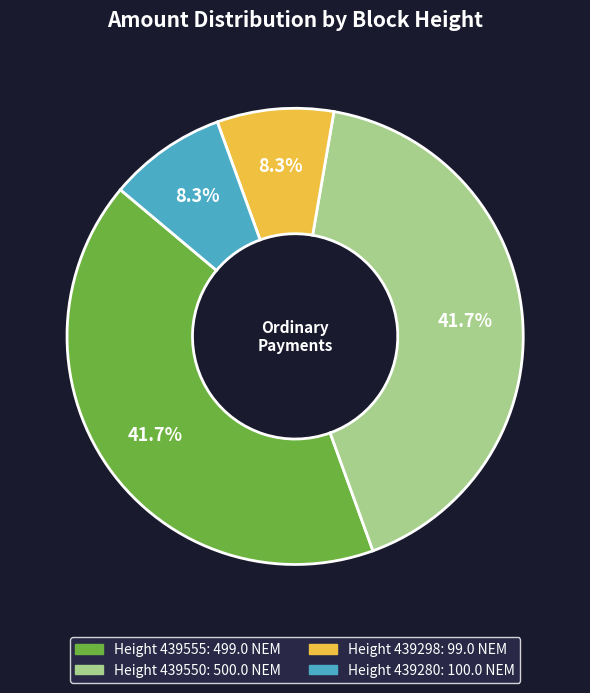

Is there a majority slice in this chart?

No